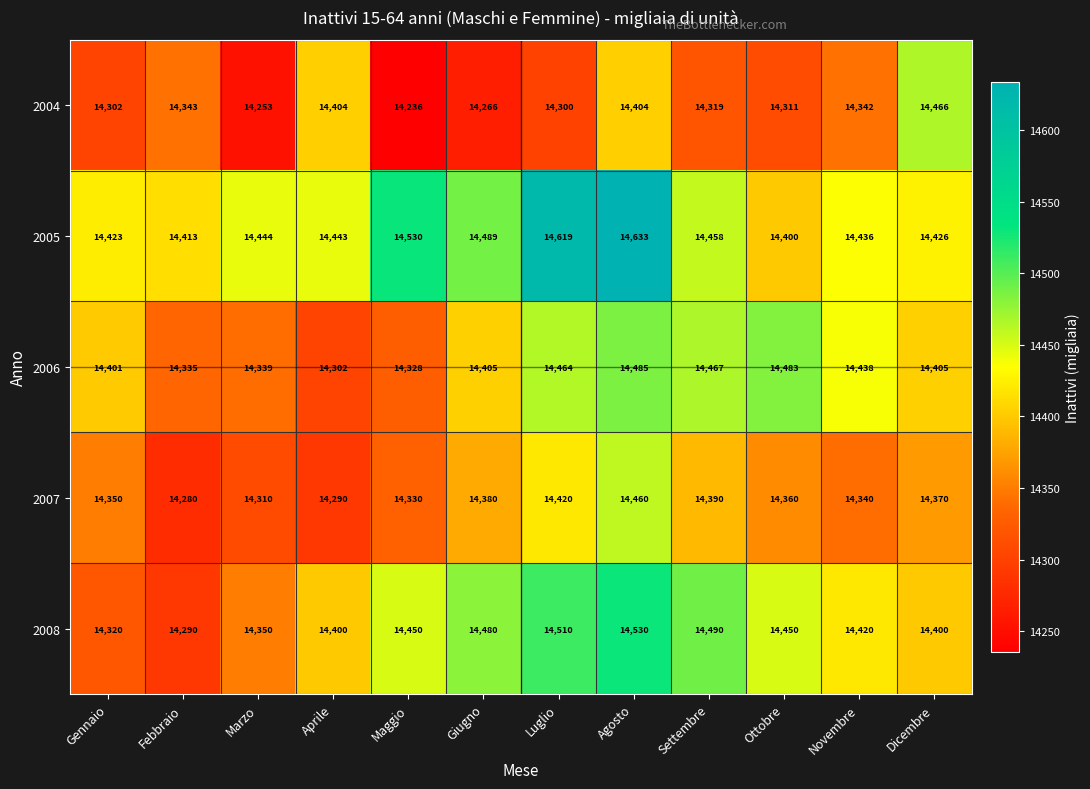

At which category is the sum across all series the highest?

Agosto